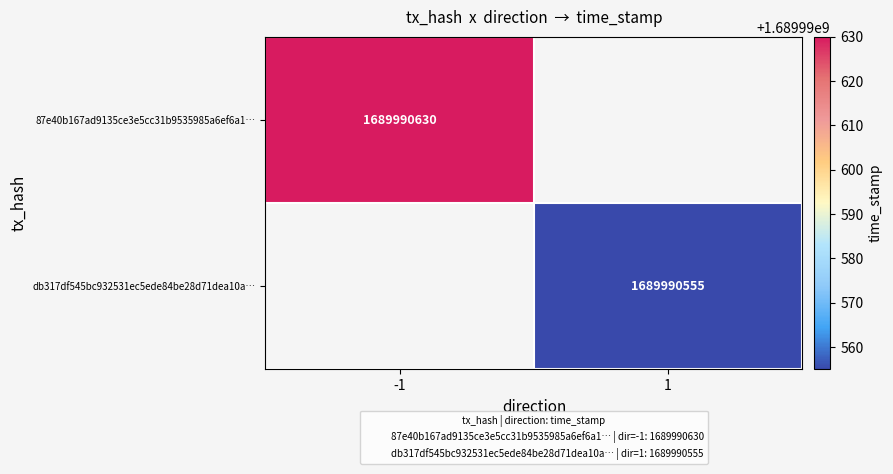

What is the approximate value of db317df545bc932531ec5ede84be28d71dea10a at direction?

1